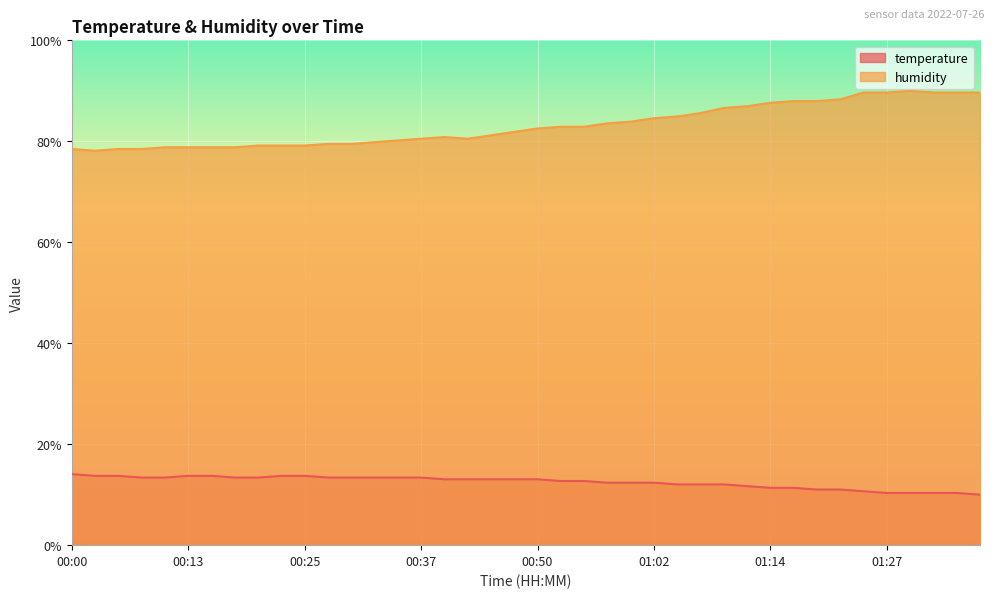

True or false: humidity and temperature cross at least once.

False